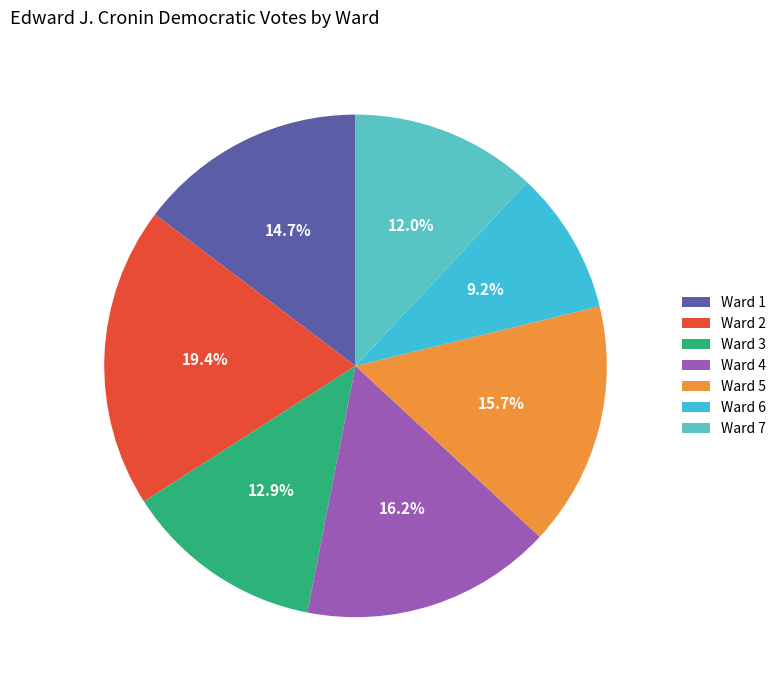

Is there any slice that represents more than half of the pie?

No